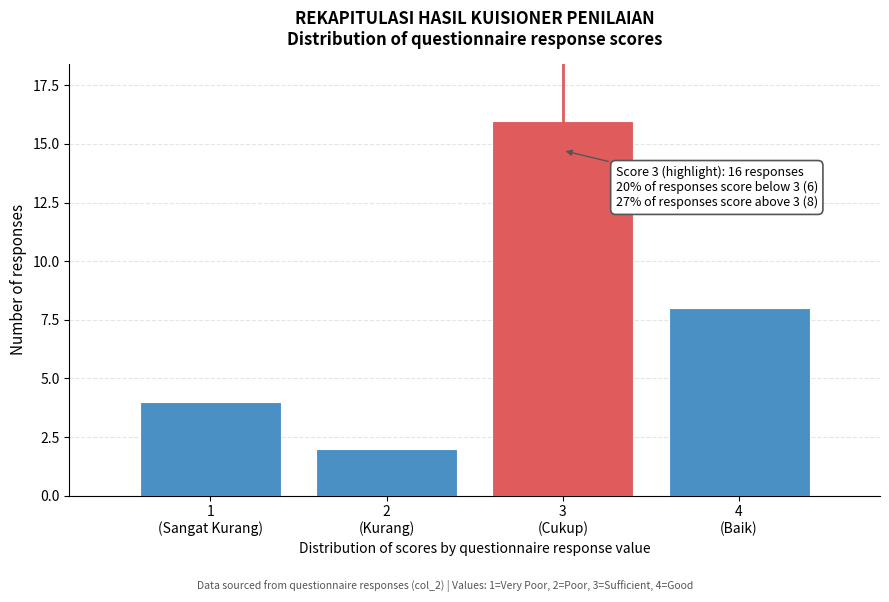

Reading left to right, what are all the values shown in this chart?

4	2	16	8